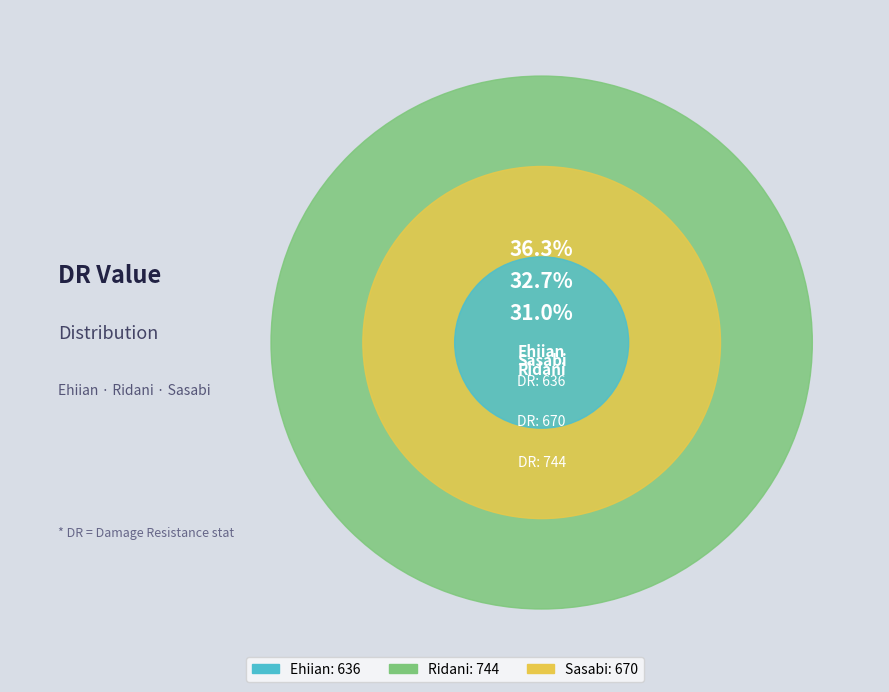

To the nearest percent, what percentage of the pie is Ehiian?

31%